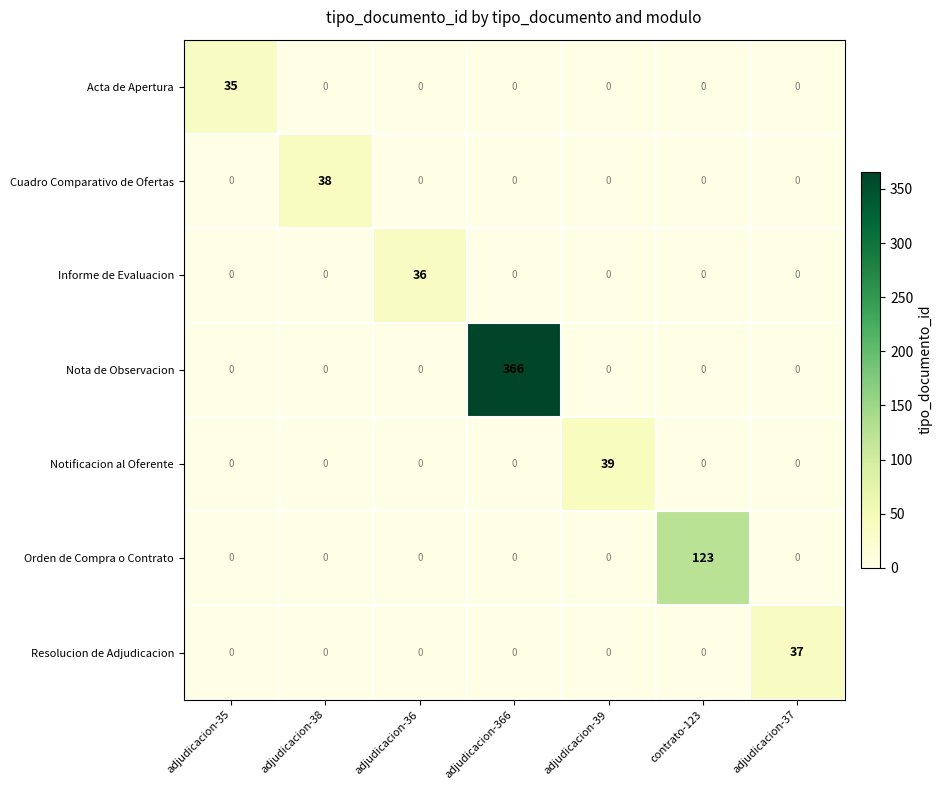

At which category is the sum across all series the highest?

adjudicacion-366